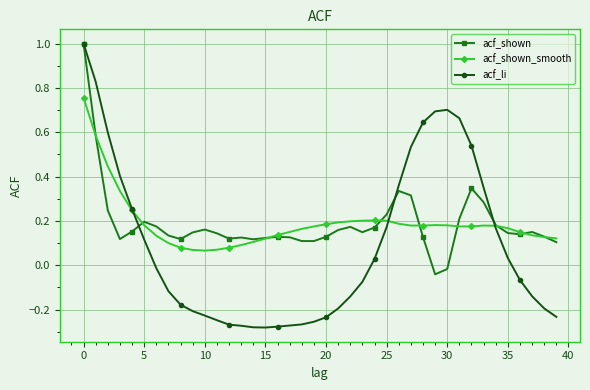

Which series has the largest range (max minus min)?

acf_li